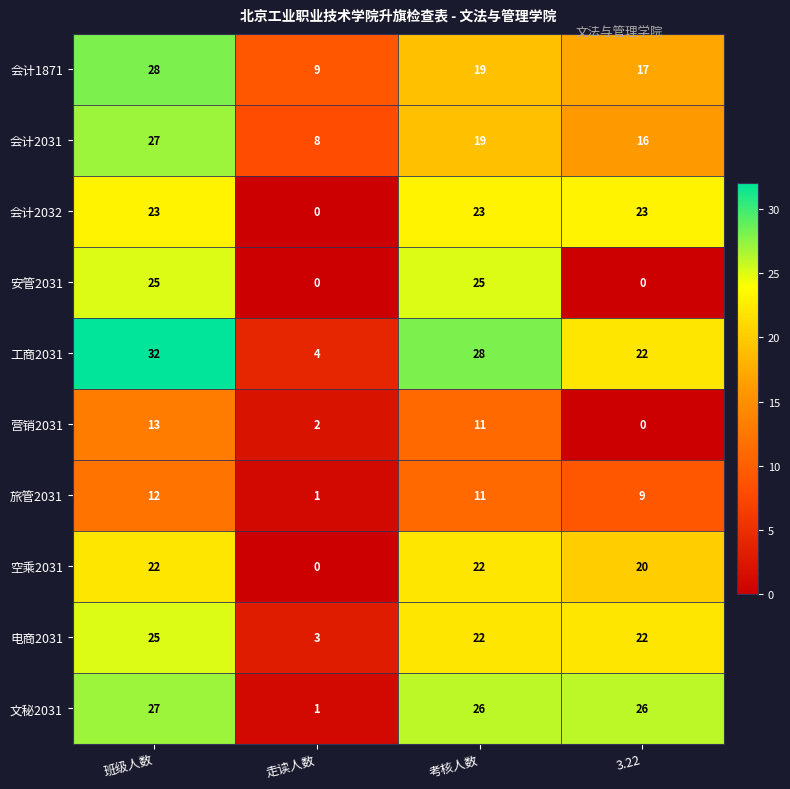

How many categories are shown in the chart?

4